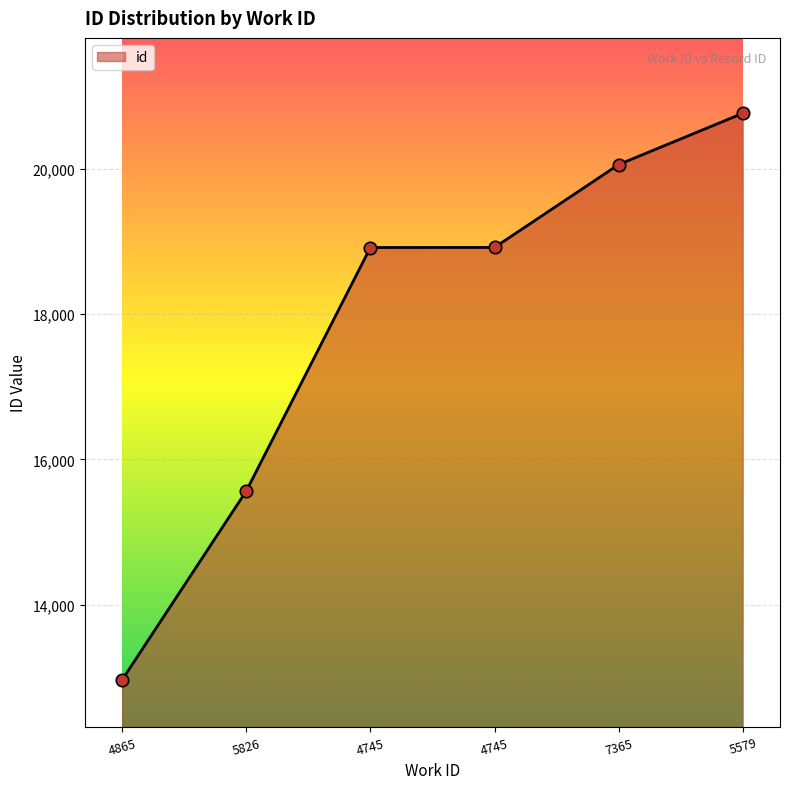

Does the chart have visible grid lines?

Yes